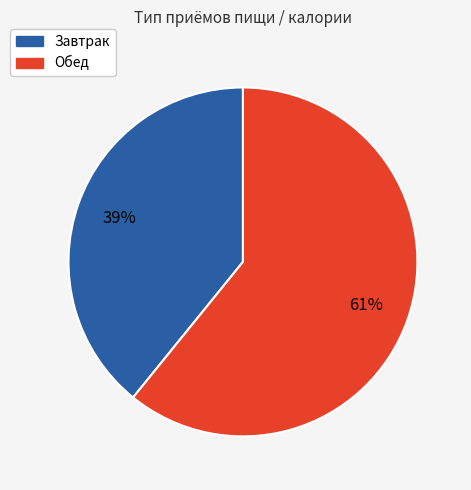

To the nearest percent, what is the difference between the largest and smallest slice percentages?

22%